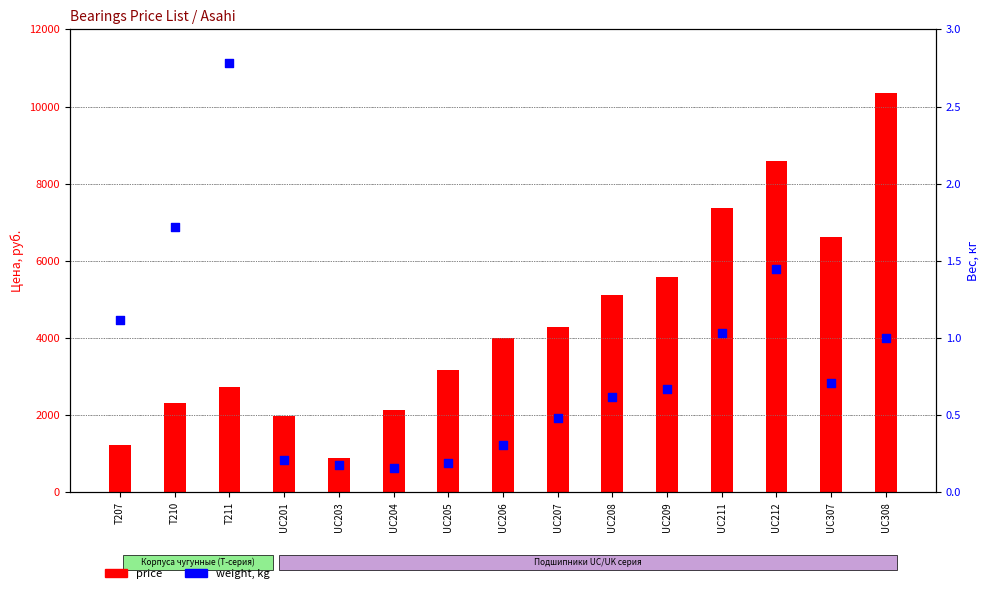

Is the value of weight at UC212 greater than the value of price at UC209?

No